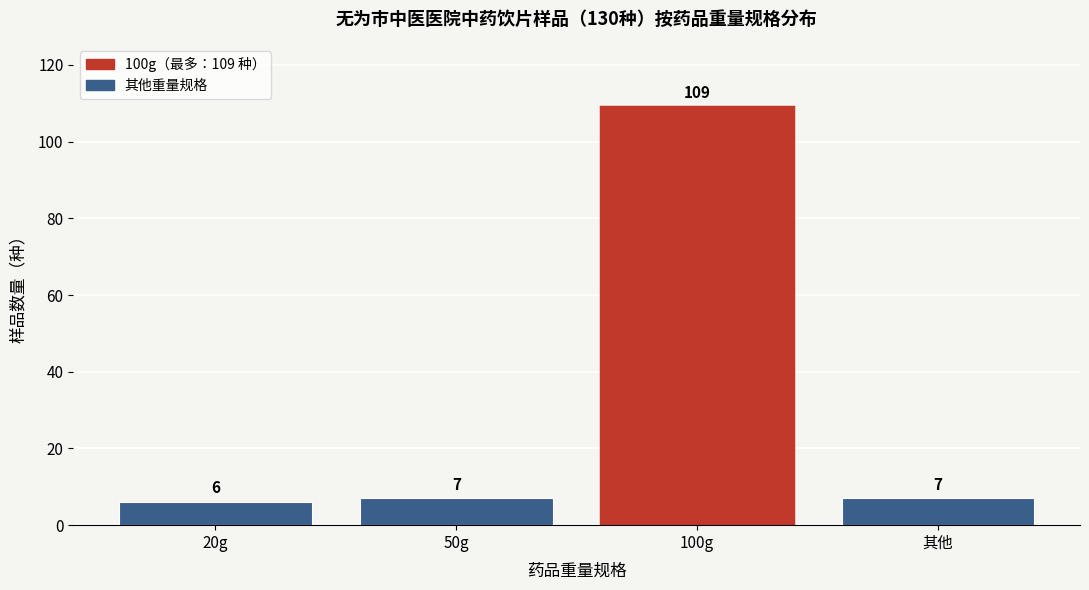

Reading right to left, transcribe all the data shown in this chart.

其他=7	100g=109	50g=7	20g=6